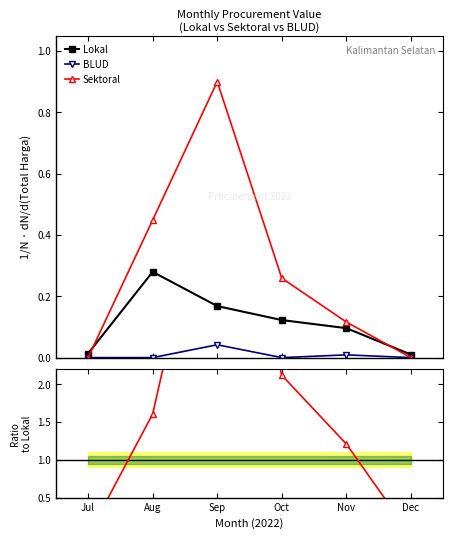

How many interior local peaks does the Sektoral series have?

1